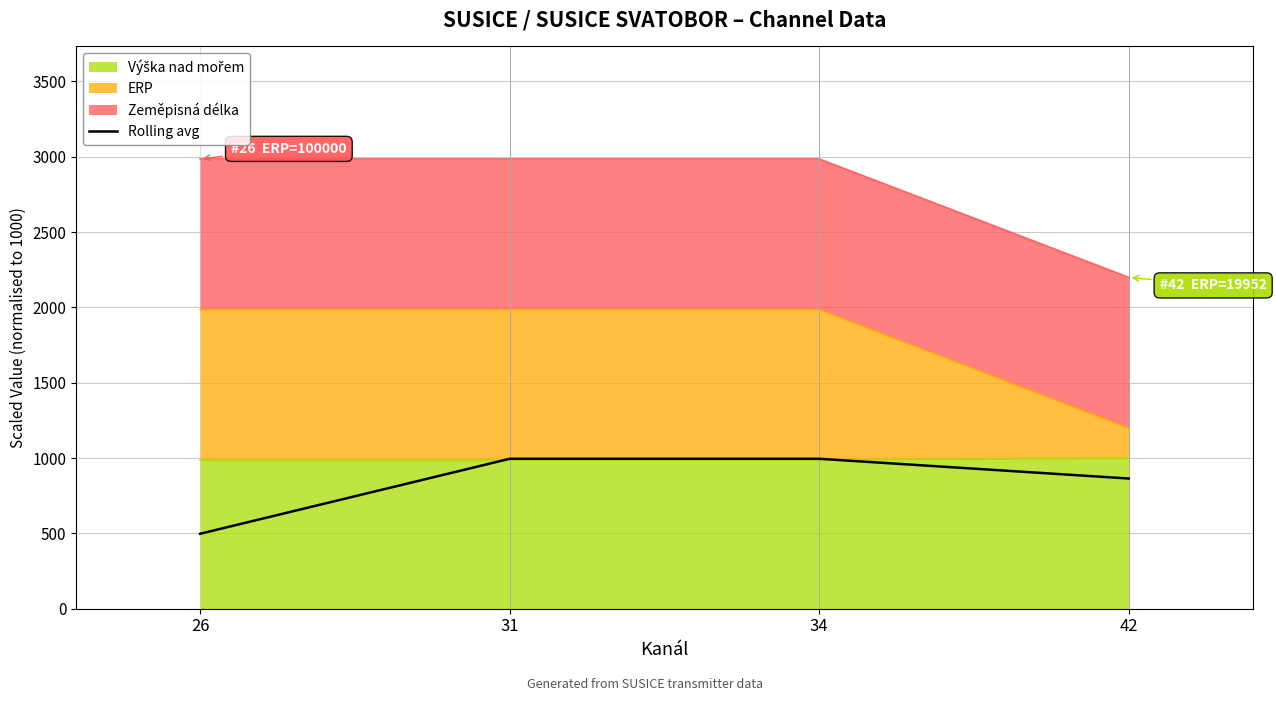

Reading left to right, what are all the values shown in this chart?

26=497.6	31=995.2	34=995.2	42=864.2